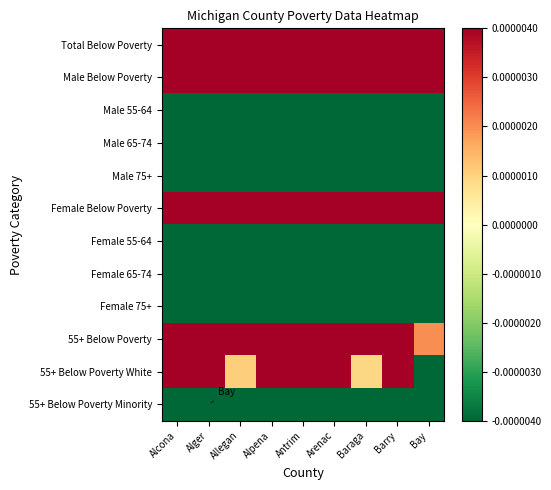

At how many categories does at least one series exceed 0?

9